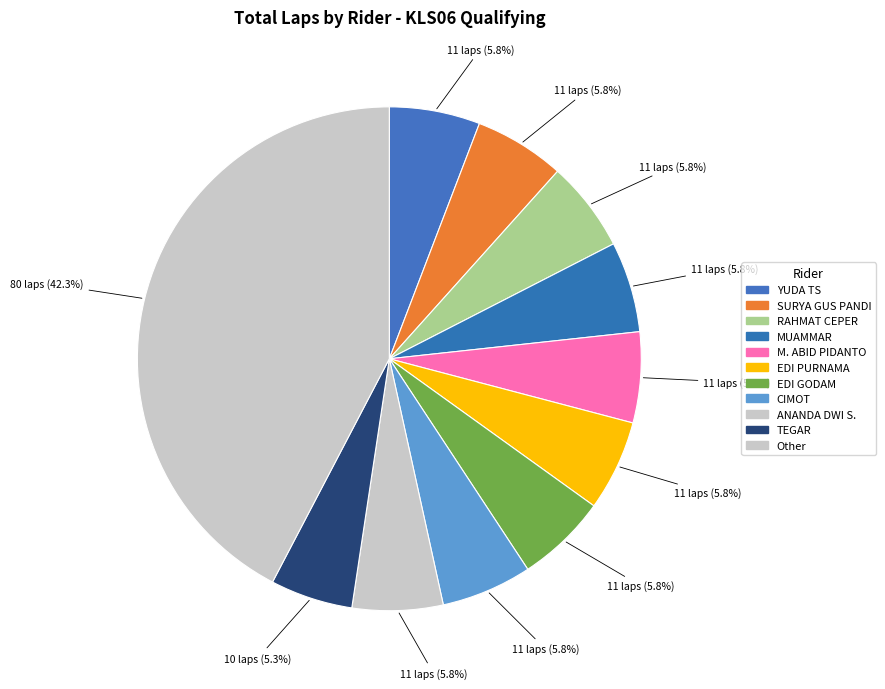

Is there any slice that represents more than half of the pie?

No